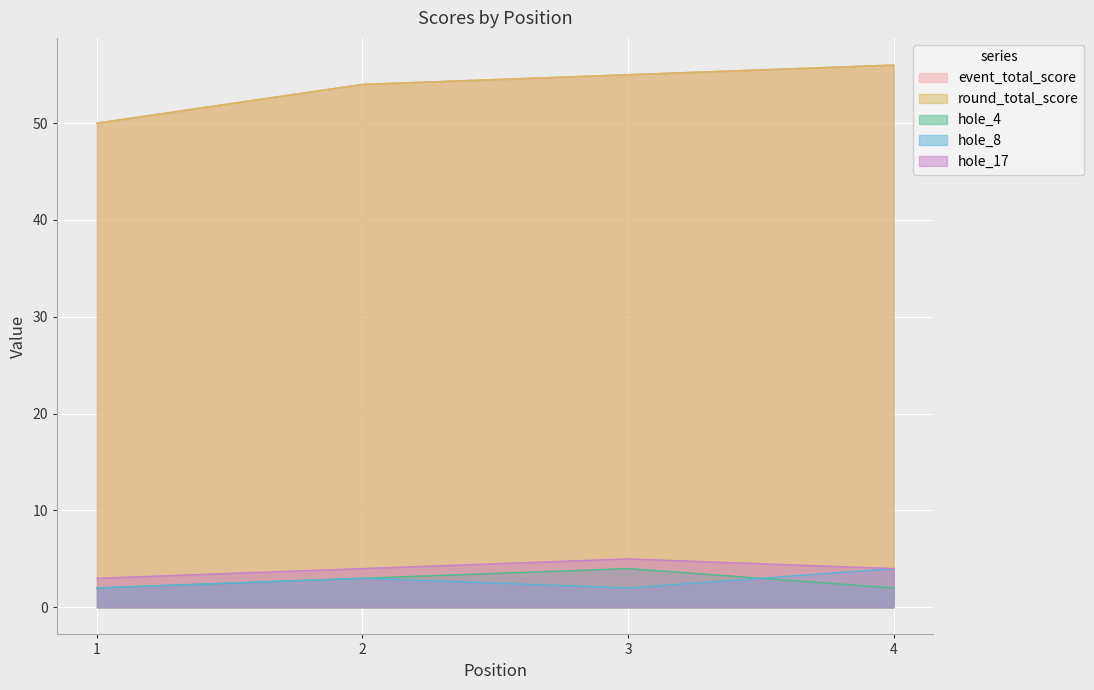

True or false: hole_8 has more than 2 points higher than both neighbors.

False